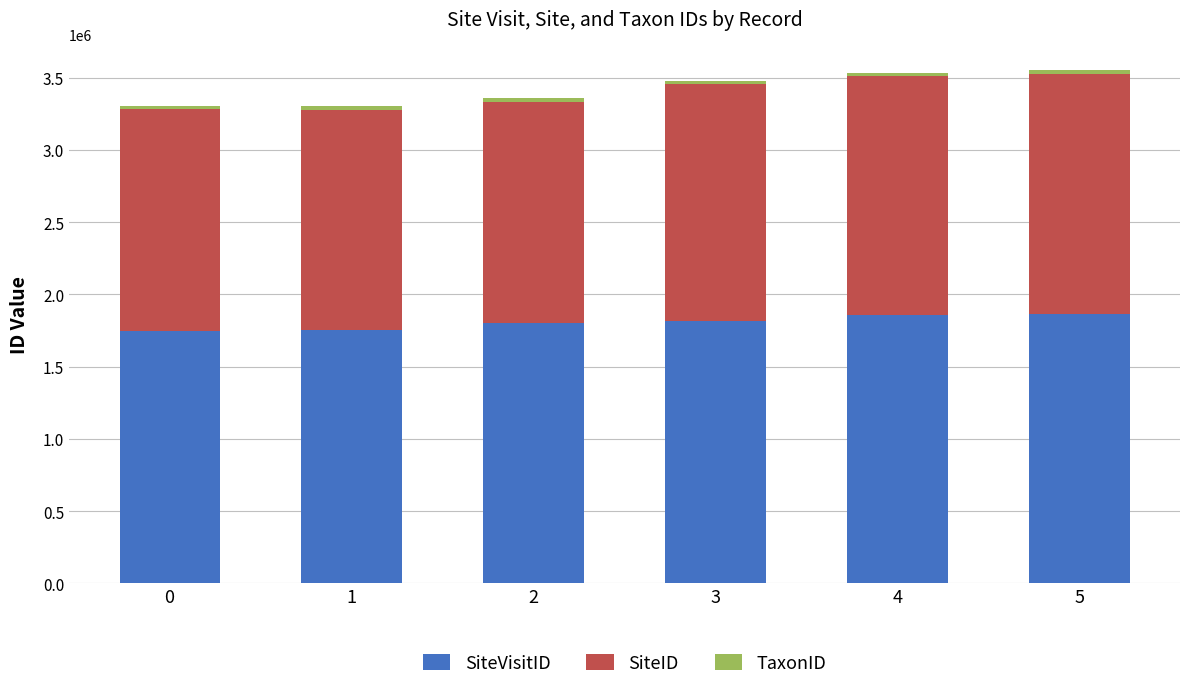

The value of SiteVisitID at 0 is 2345219. True or false?

False